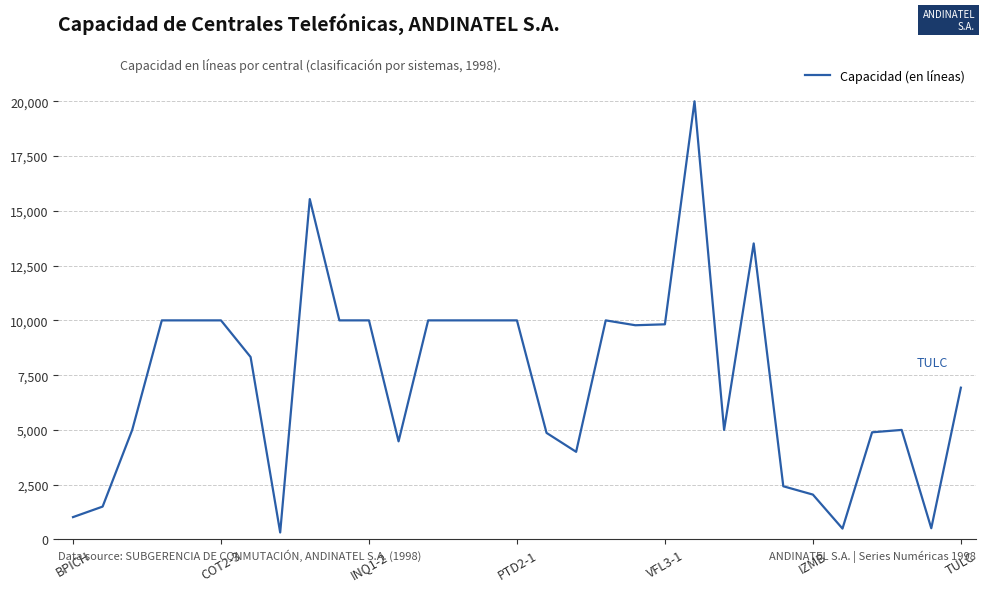

Is this an area chart (filled region under the line)?

No